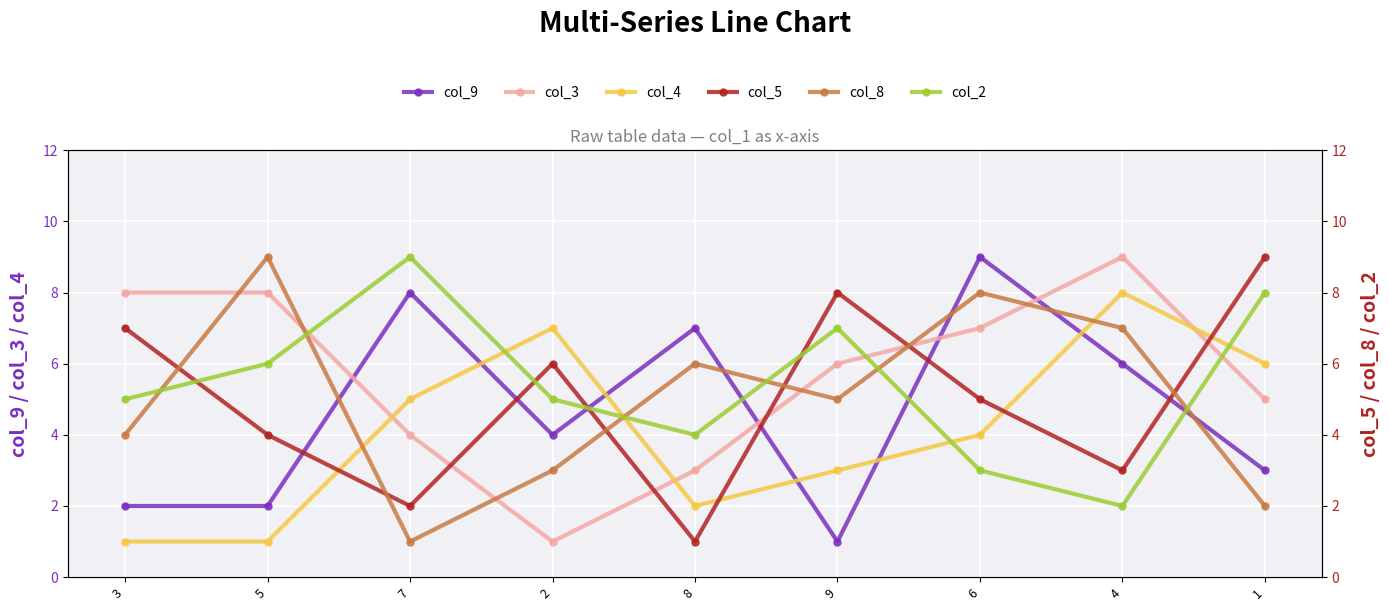

How many intersections are there between col_3 and col_5?

5